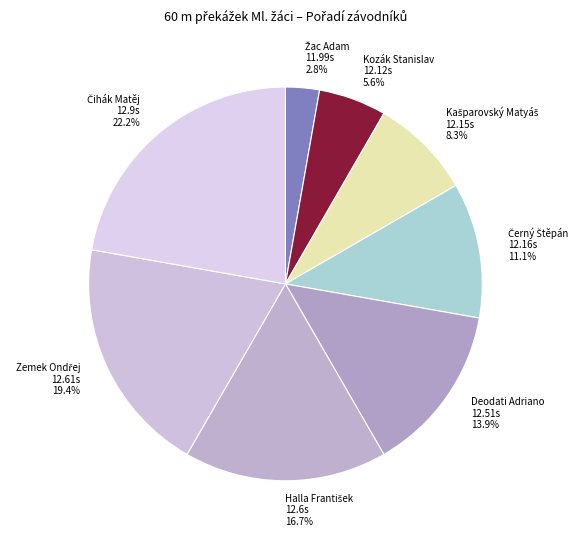

What percentage is NOT represented by Deodati Adriano?

86.1%